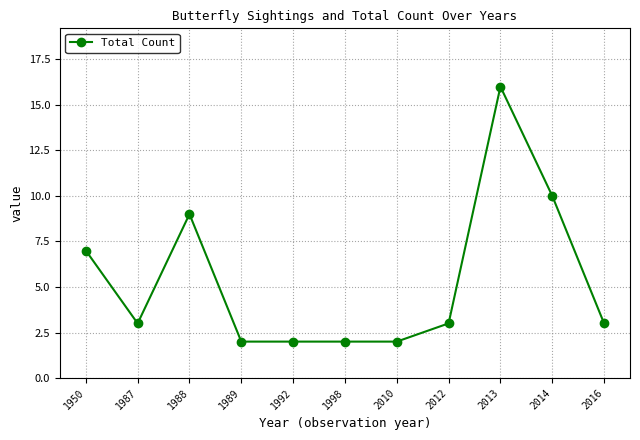

What is the difference between the maximum and minimum values?

14